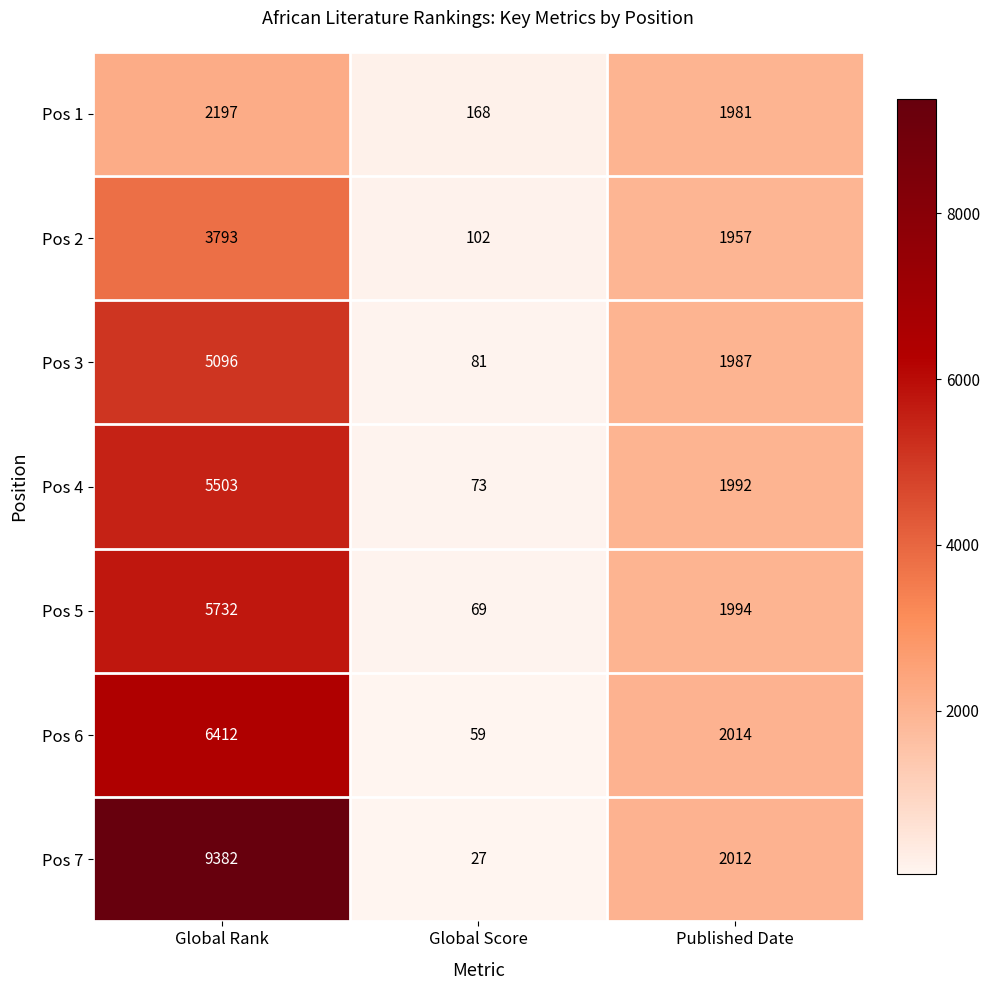

What is the greatest value displayed?

9382